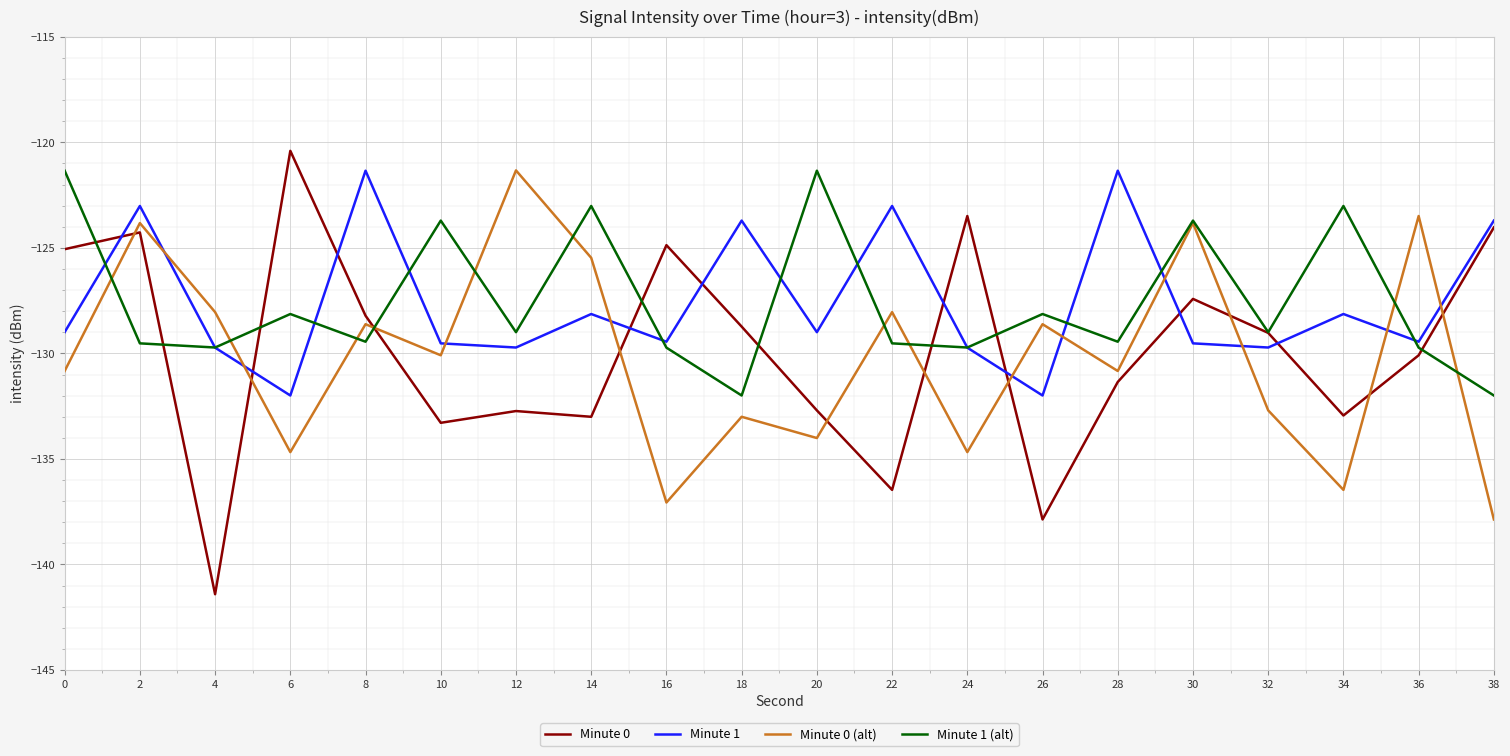

Where is the first local minimum for Minute 1?

6